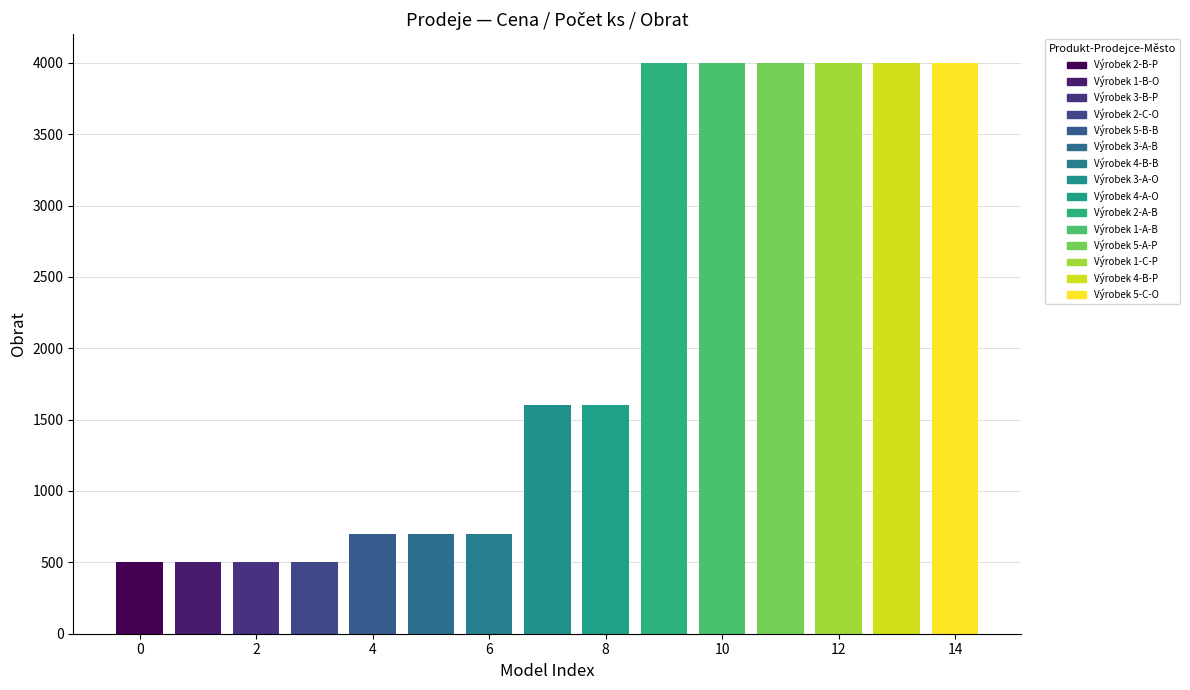

True or false: Obrat has a value of 2394 at Výrobek 5-A-P.

False